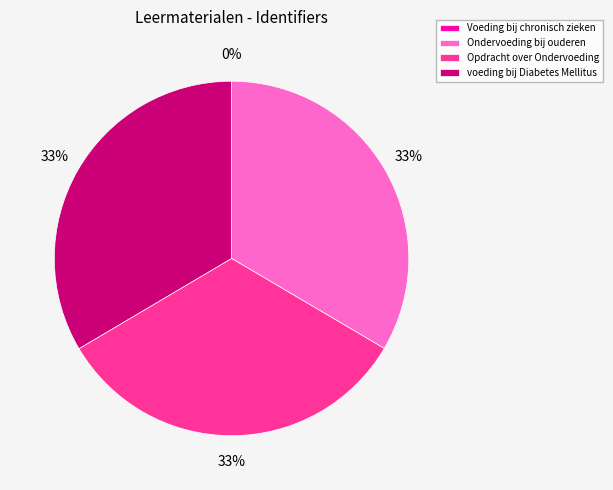

Is there any slice that represents more than half of the pie?

No